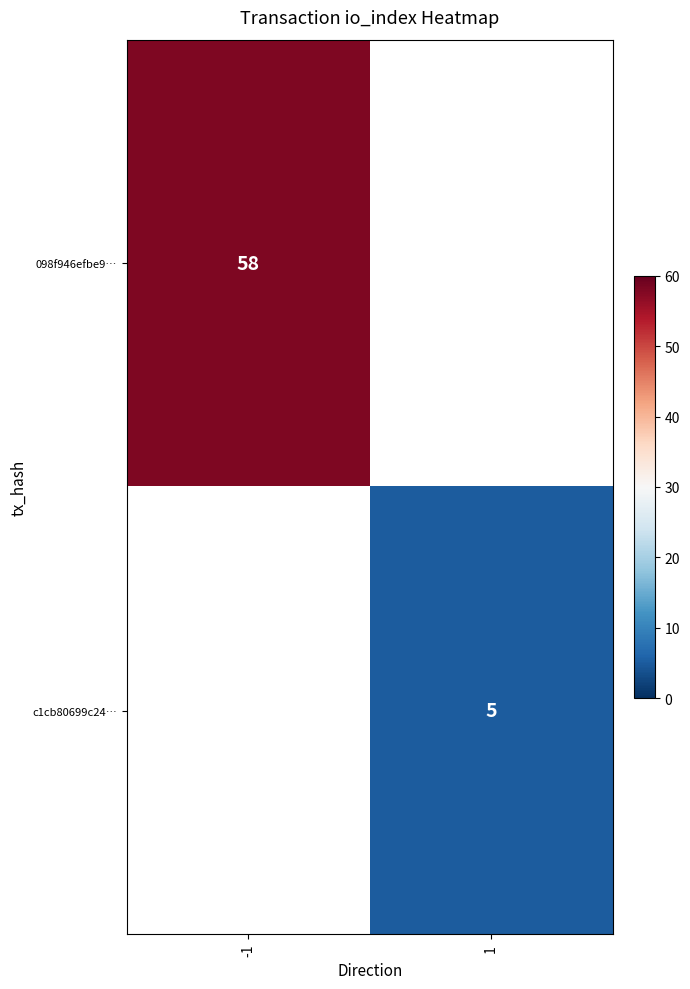

Between 1 and -1, which is larger?

-1